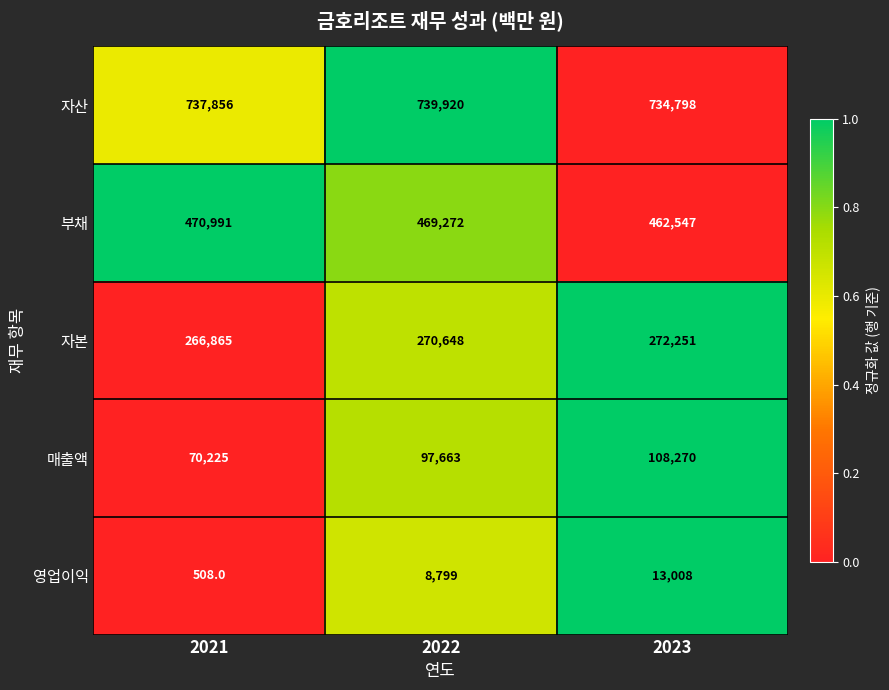

What is the sum of all 부채 values?

1402810